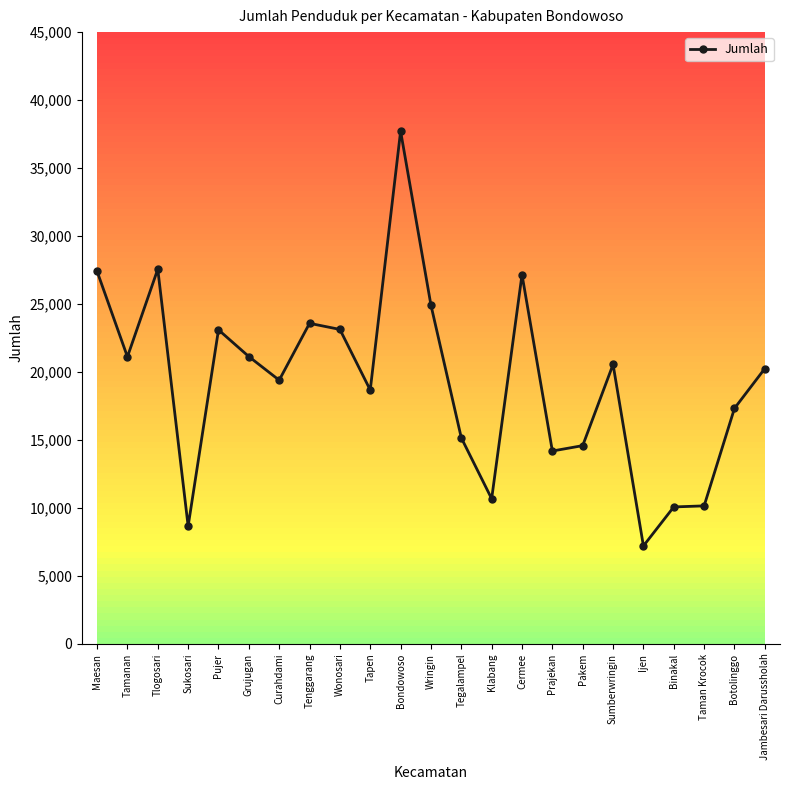

Approximately how many times larger is the value at Curahdami compared to Sukosari?

2.2